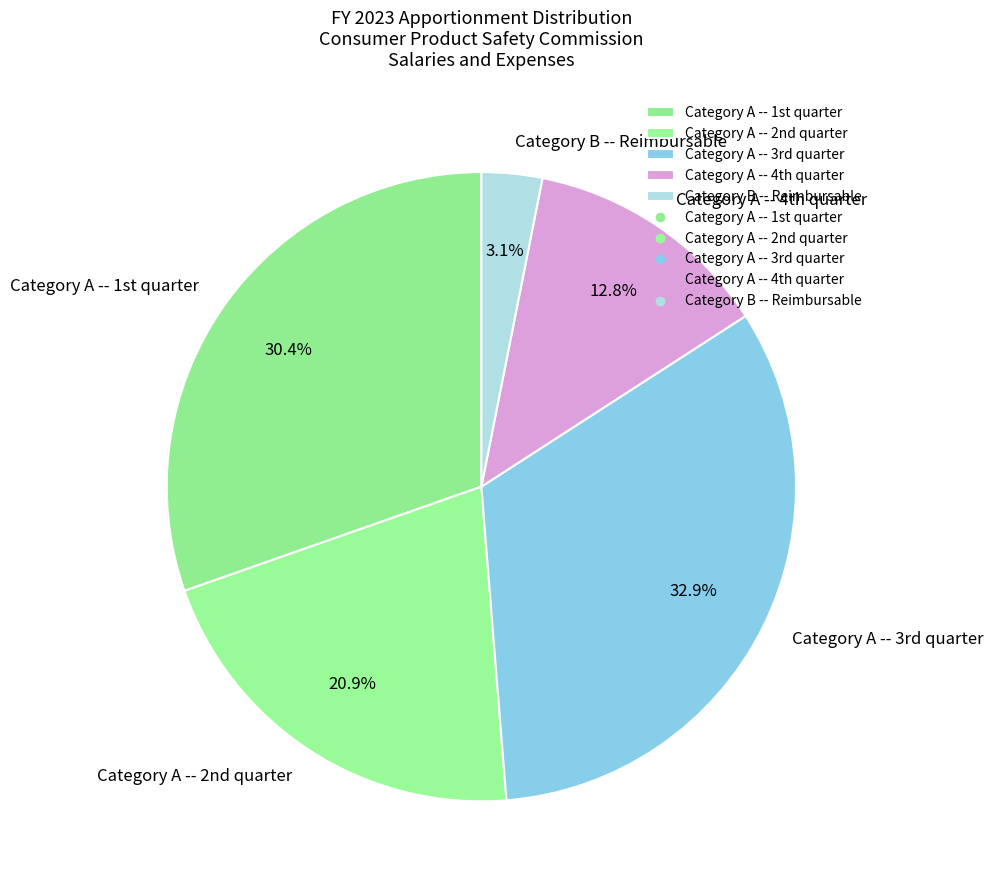

Which category has the smallest portion of the pie?

Category B -- Reimbursable